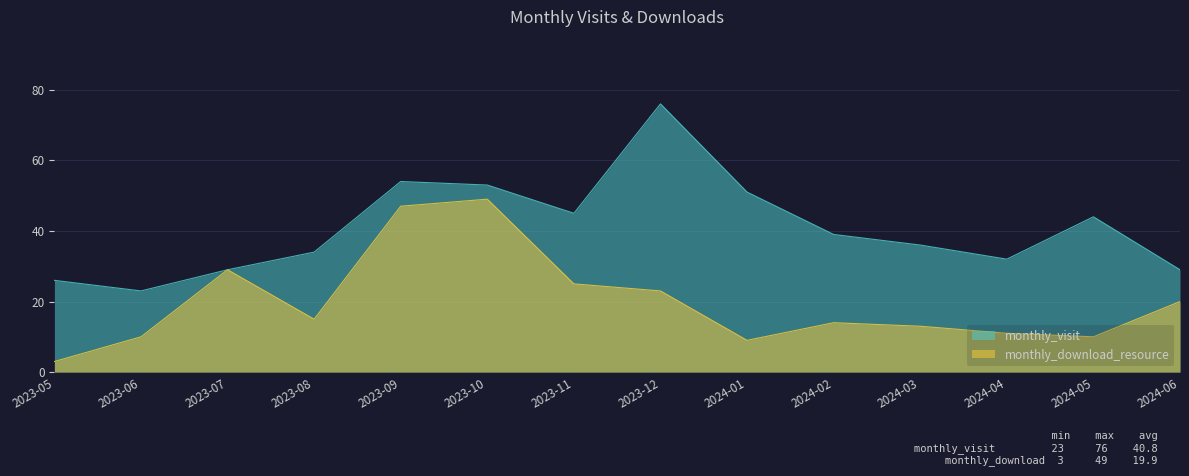

What is the maximum value shown in the chart?

76